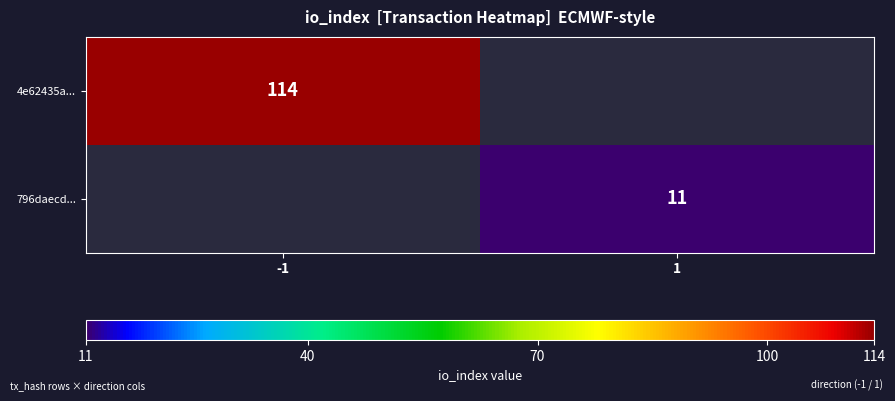

Is the value of 4e62435a... at -1 greater than the value of 796daecd... at 1?

Yes